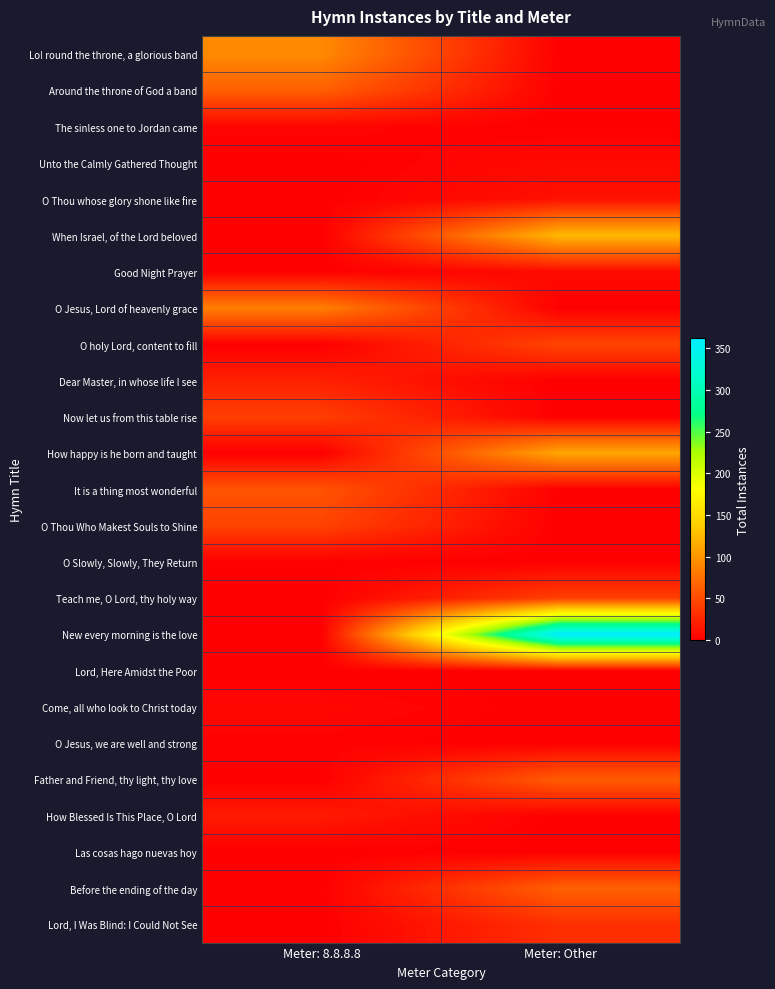

Which series has the widest spread of values?

New every morning is the love